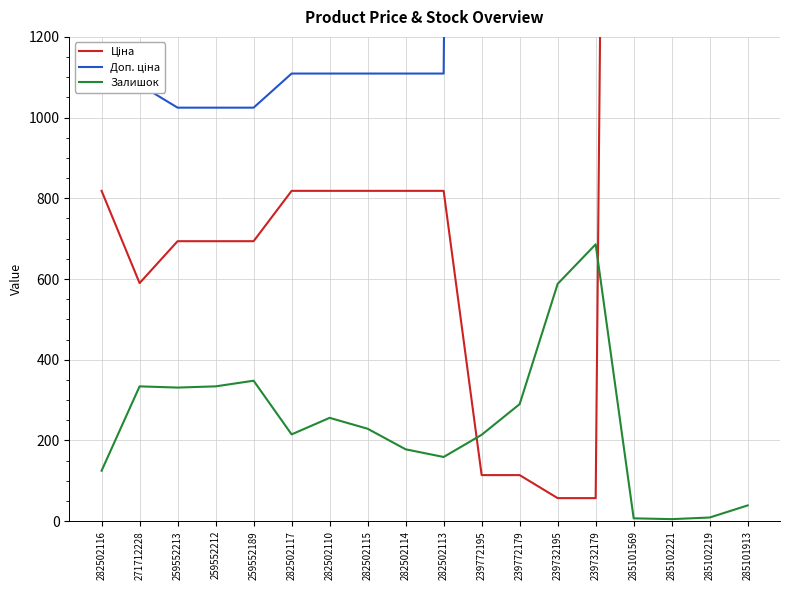

What is the label of the 1st point from the left?

282502116